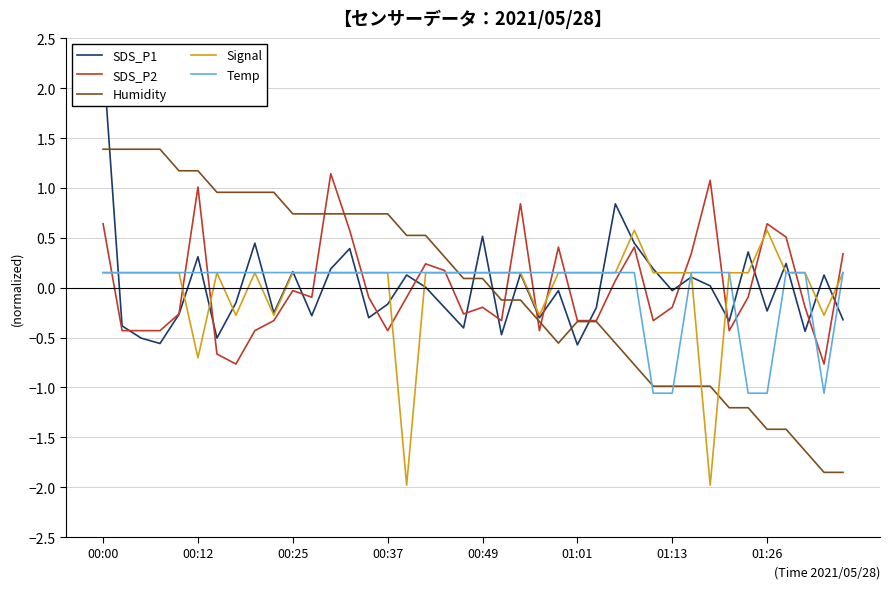

How many distinct data groups are displayed?

5